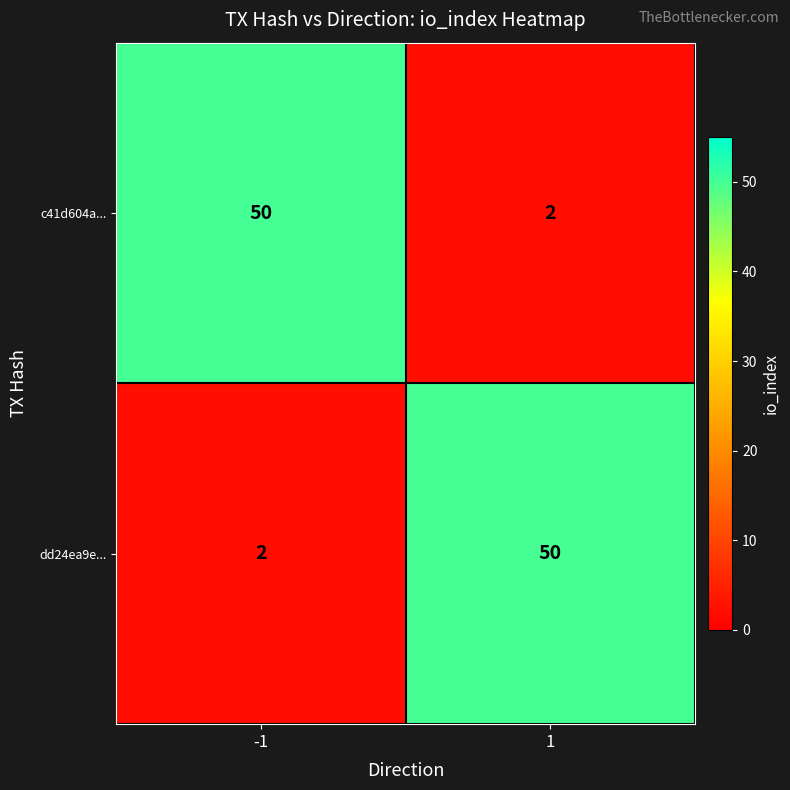

Reading left to right, list all the values displayed in this chart.

c41d604a...: -1=50	1=2
dd24ea9e...: -1=2	1=50